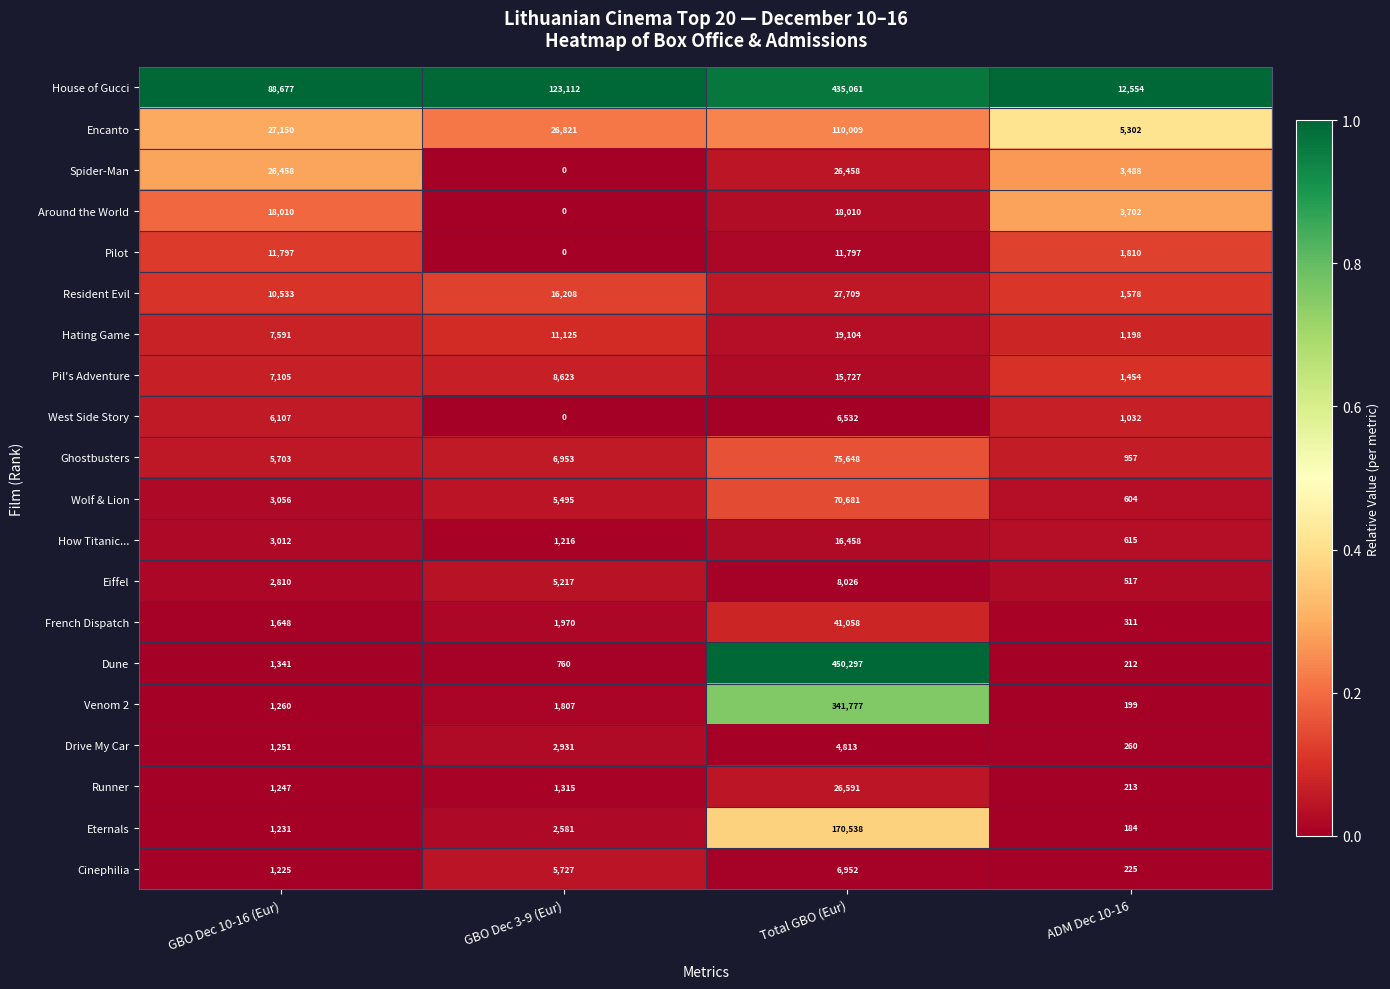

At which category does the chart reach its minimum across all series?

GBO Dec 3-9 (Eur)